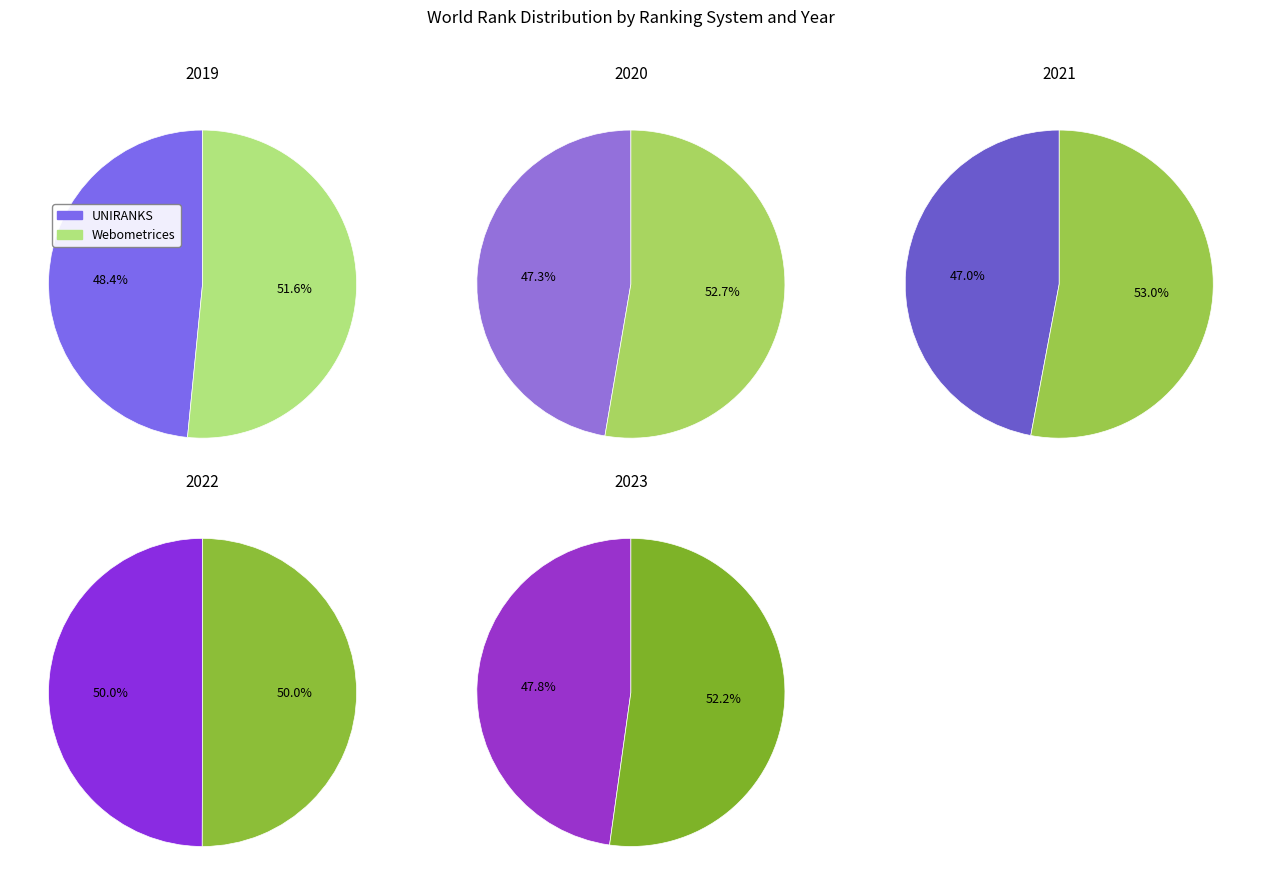

Between 2019 and 2022, which series saw the biggest shift?

UNIRANKS